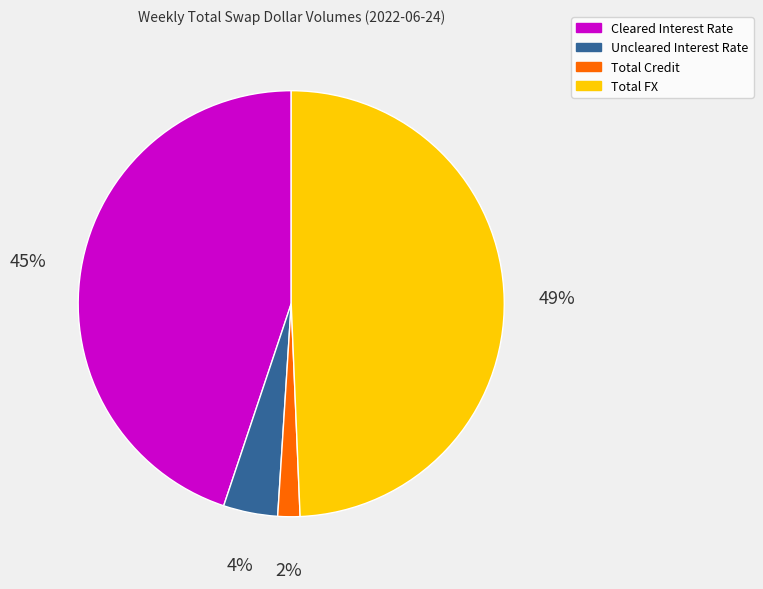

Does any single category account for the majority?

No